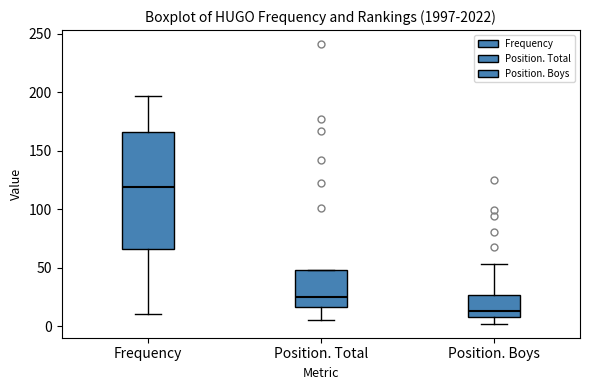

Which box has the lowest median line?

Position. Boys